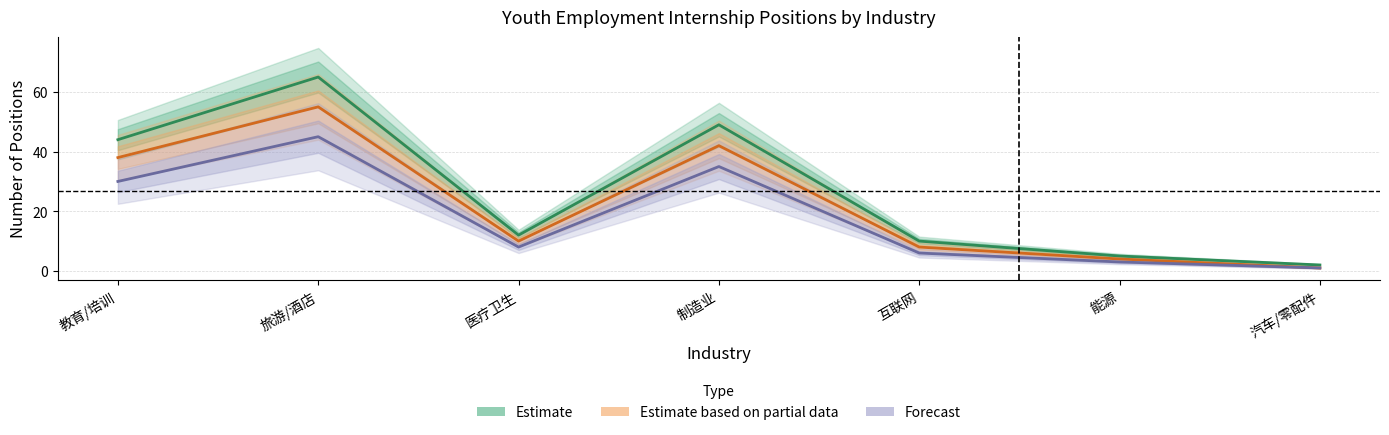

What is the spread (max minus min) of values at 制造业?

14